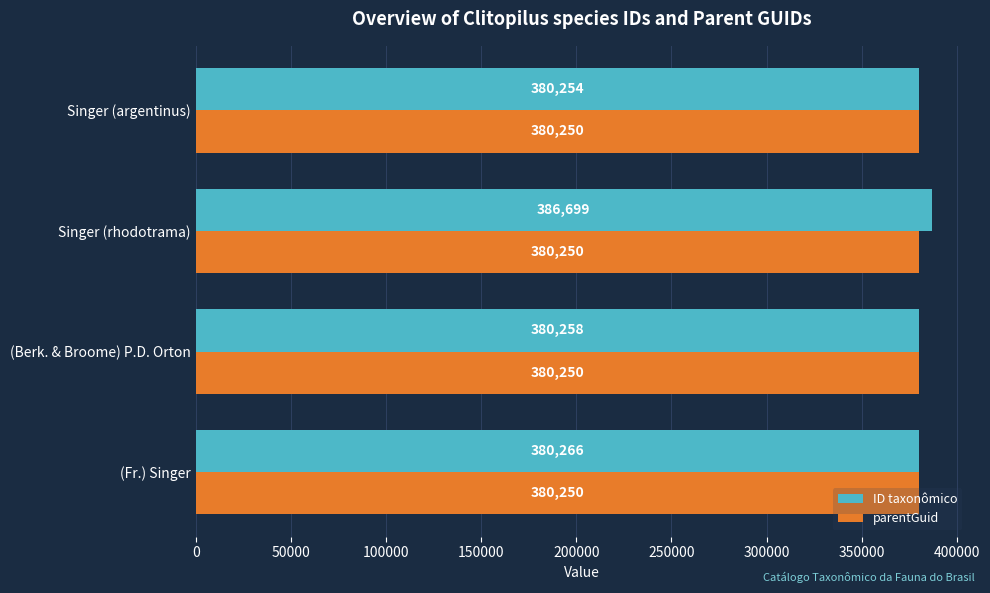

List the series in order of their overall mean, lowest first.

parentGuid, ID taxonômico